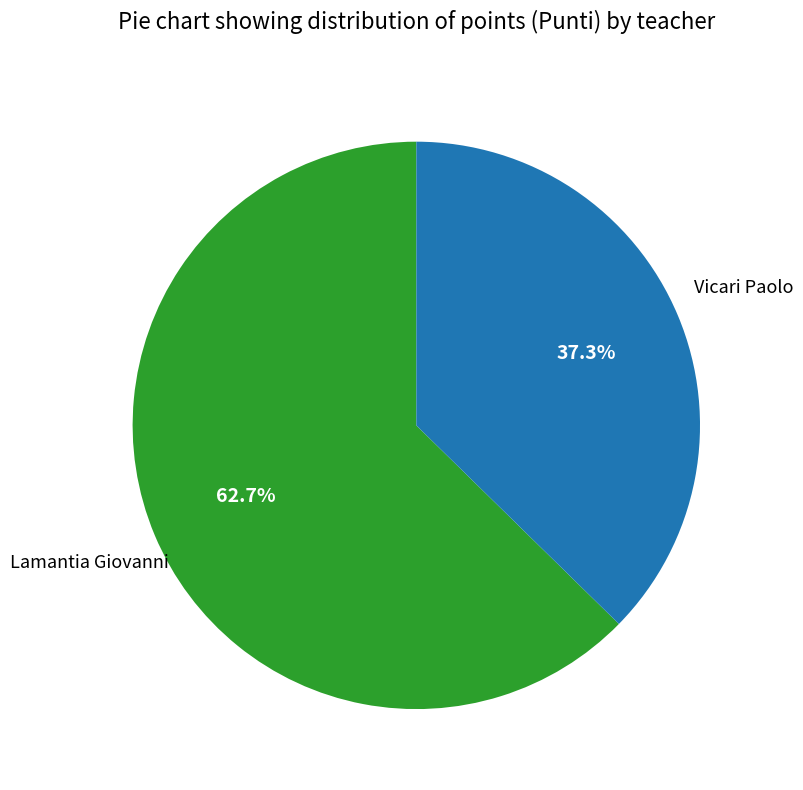

Is there a majority slice in this chart?

Yes